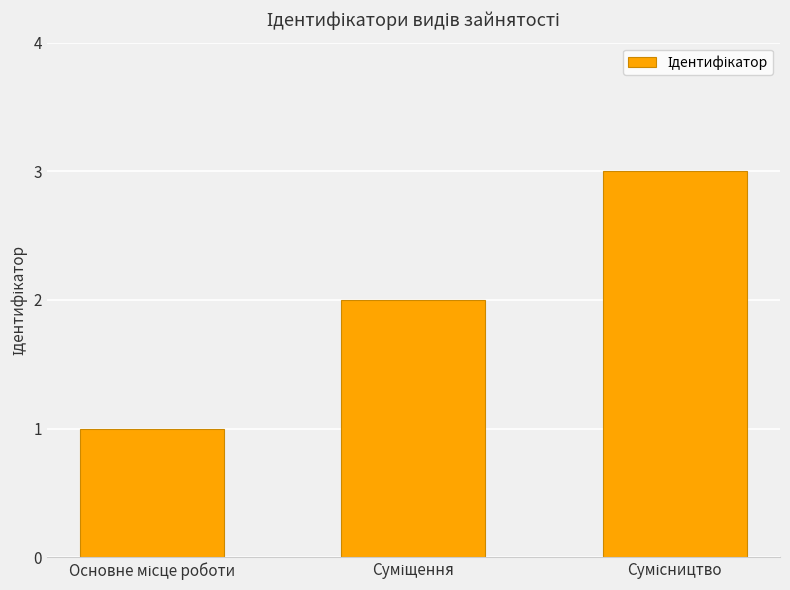

How many data points are less than 2?

1